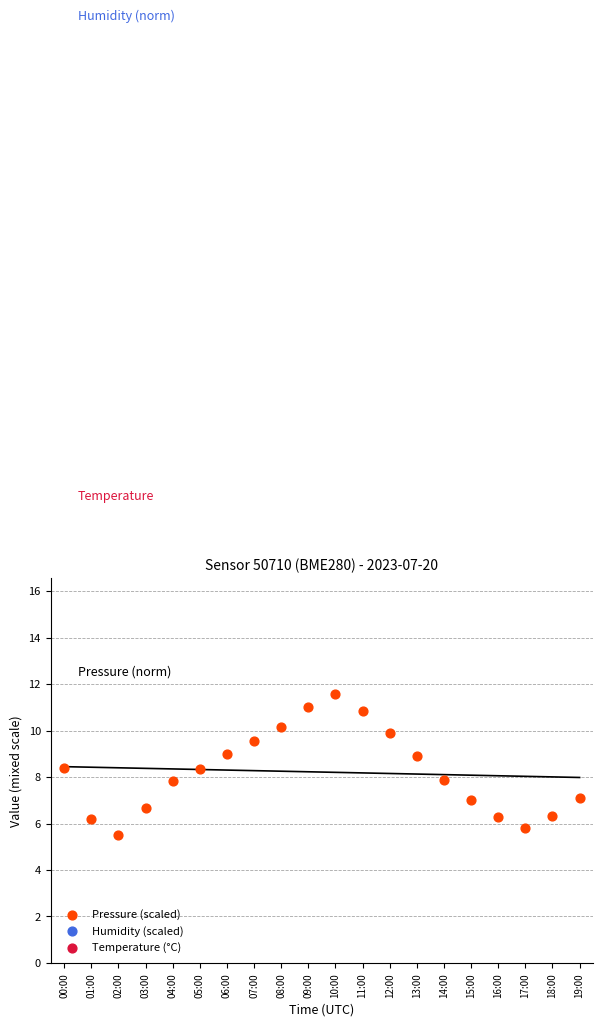

What is the total value across all series at 02:00?

61.8